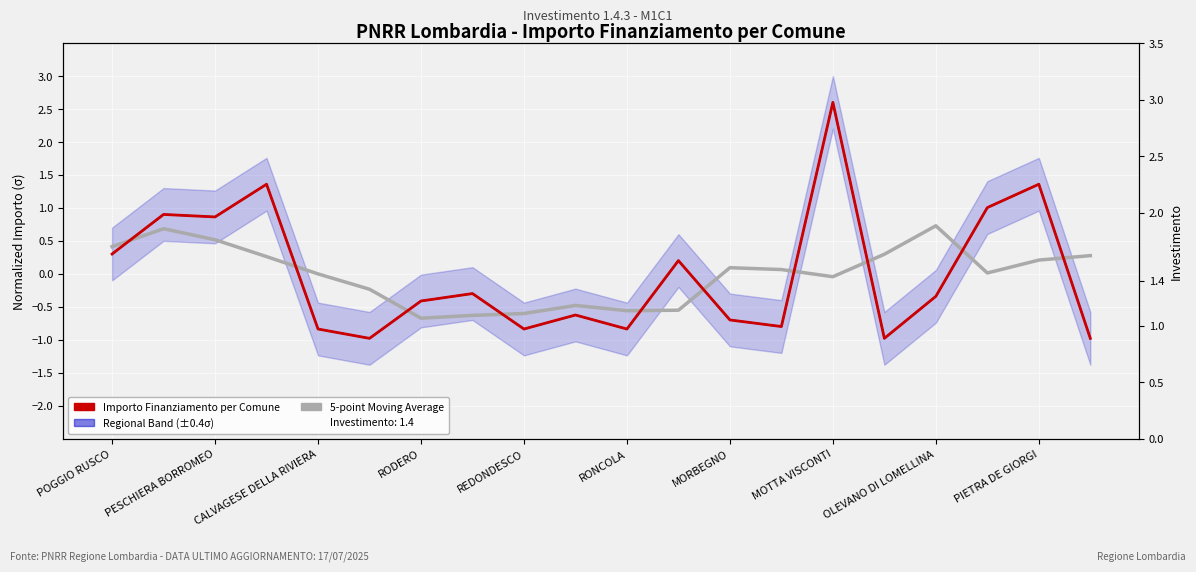

What is the difference between the second highest and minimum values in the 5-point Moving Average series?

1.4